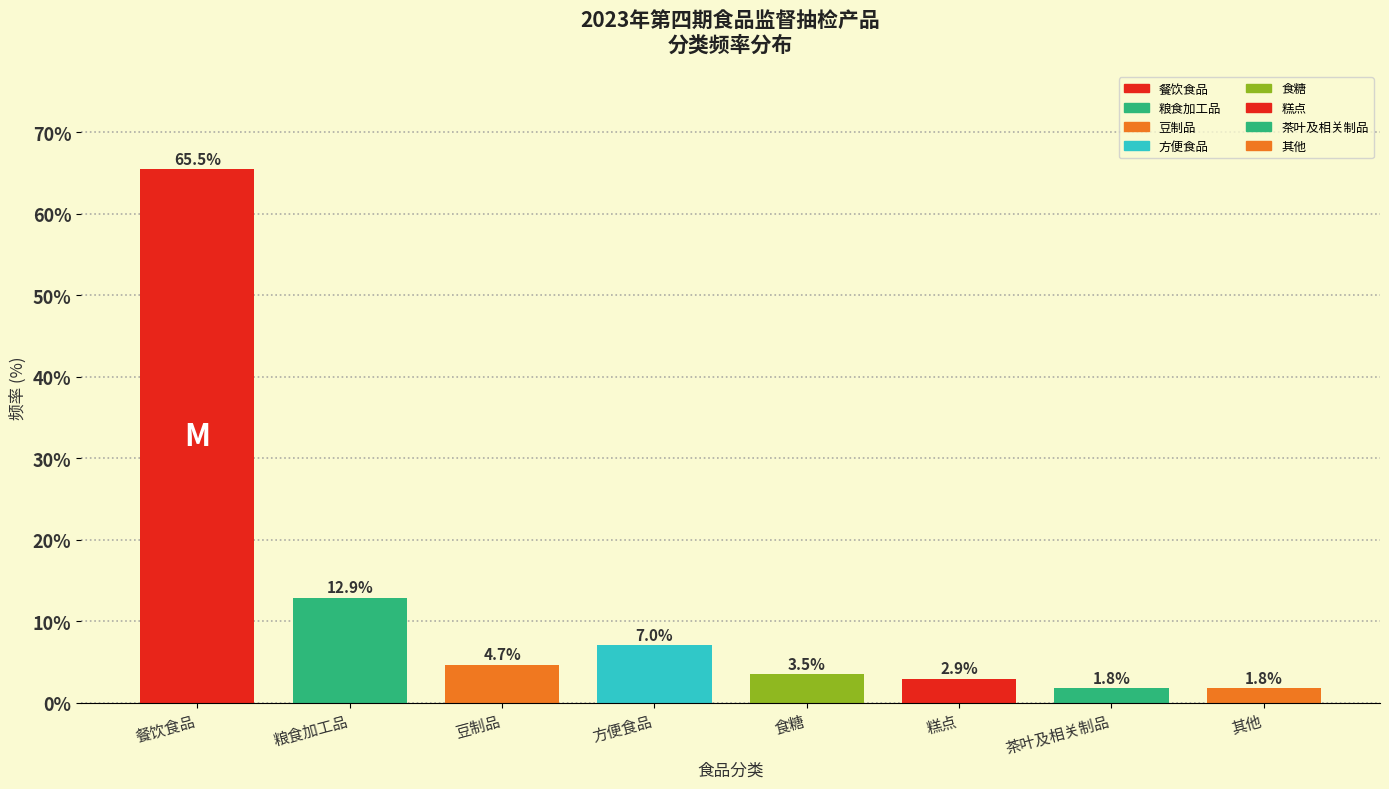

Reading left to right, extract all data points from this chart.

65.5	12.9	4.7	7.0	3.5	2.9	1.8	1.8